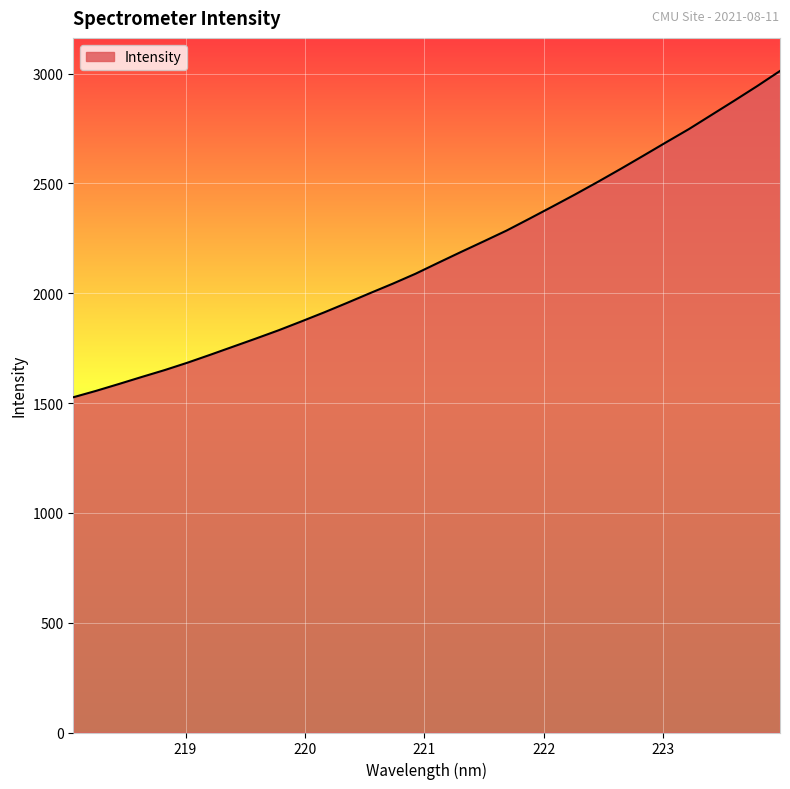

What is the smallest value displayed?

1526.4